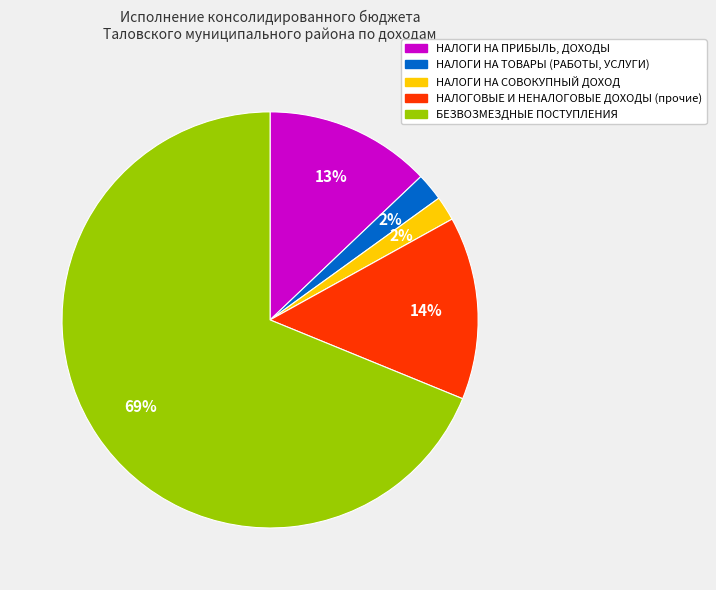

Is it true that НАЛОГОВЫЕ И НЕНАЛОГОВЫЕ ДОХОДЫ (прочие) is 14% of the pie?

True